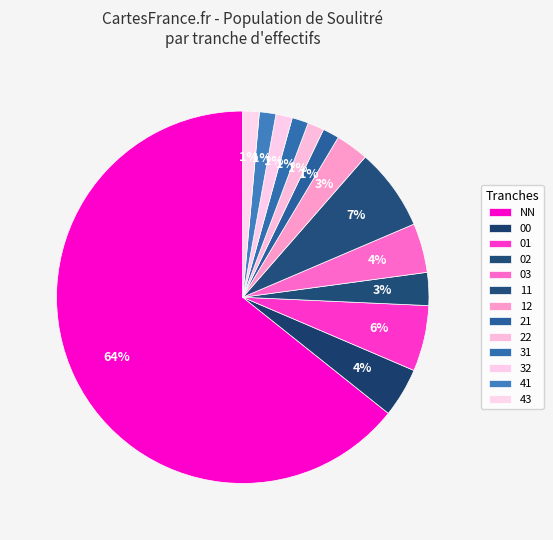

How many slices are in this pie chart?

13